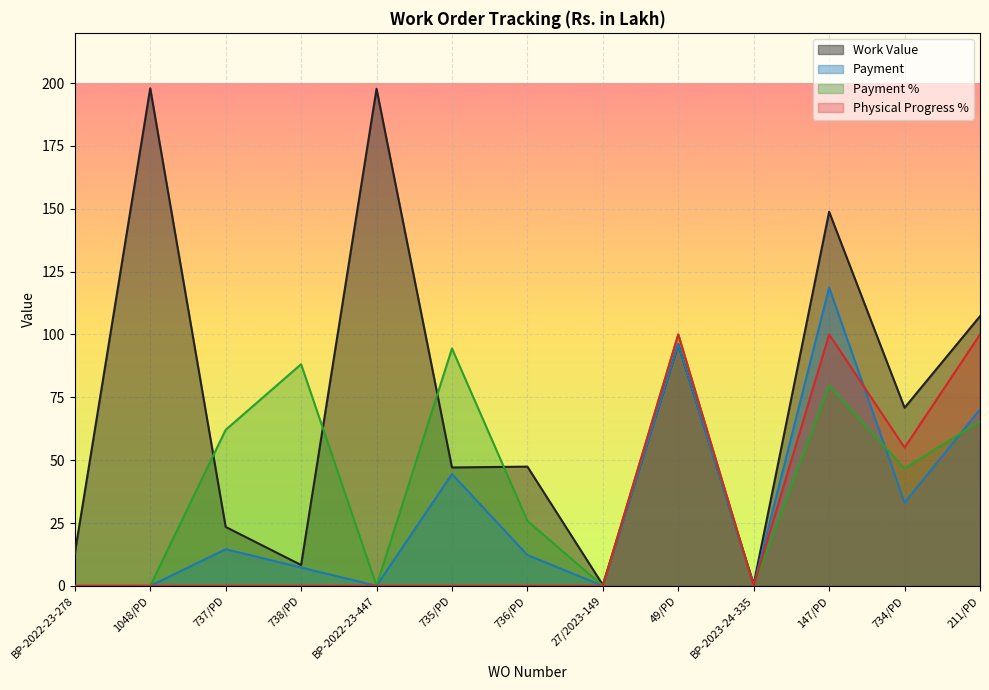

Is the value of Payment at 737/PD greater than the value of Payment % at 147/PD?

No